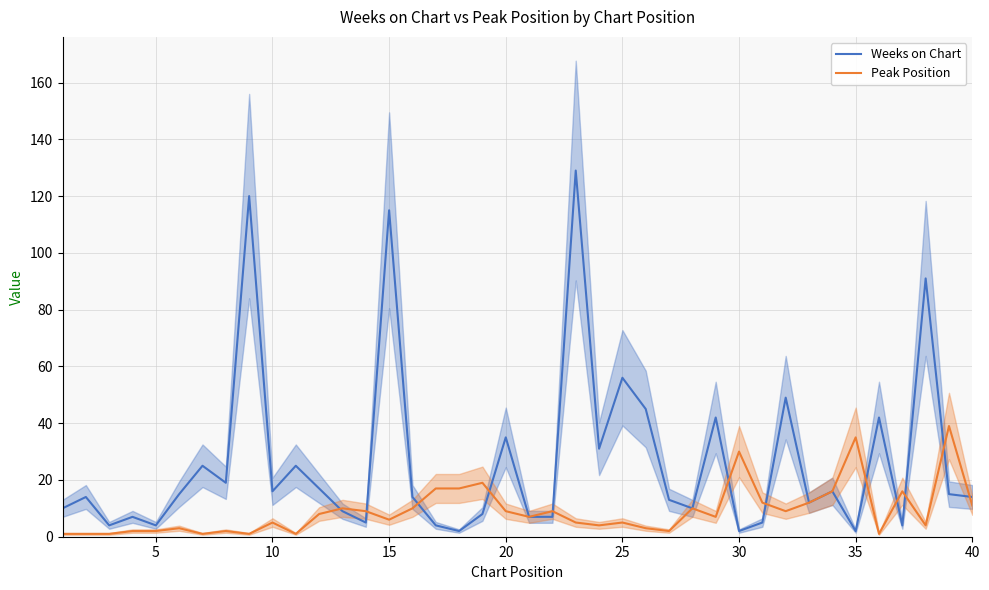

What is the sum of all Peak Position values?

362